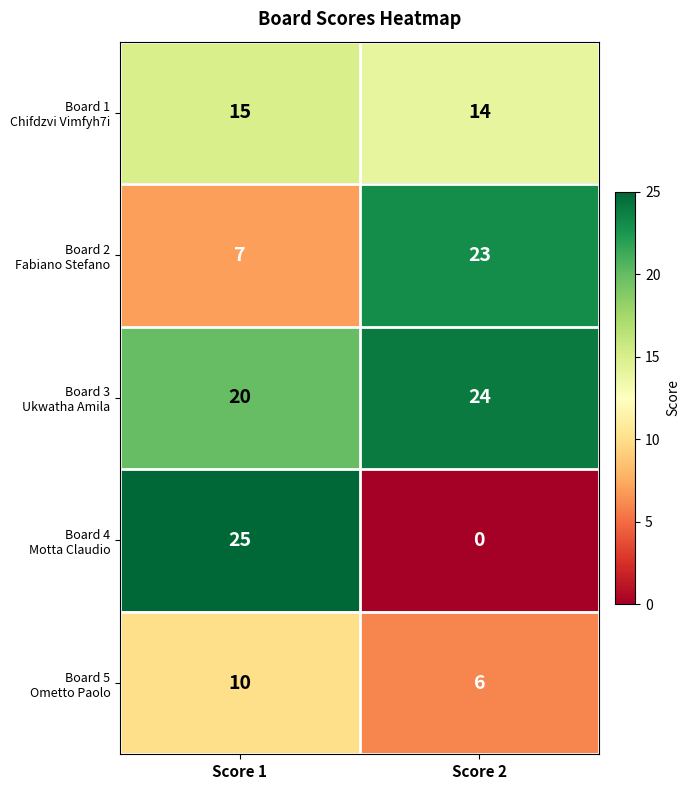

What is the difference between the highest and lowest values at Score 2?

24